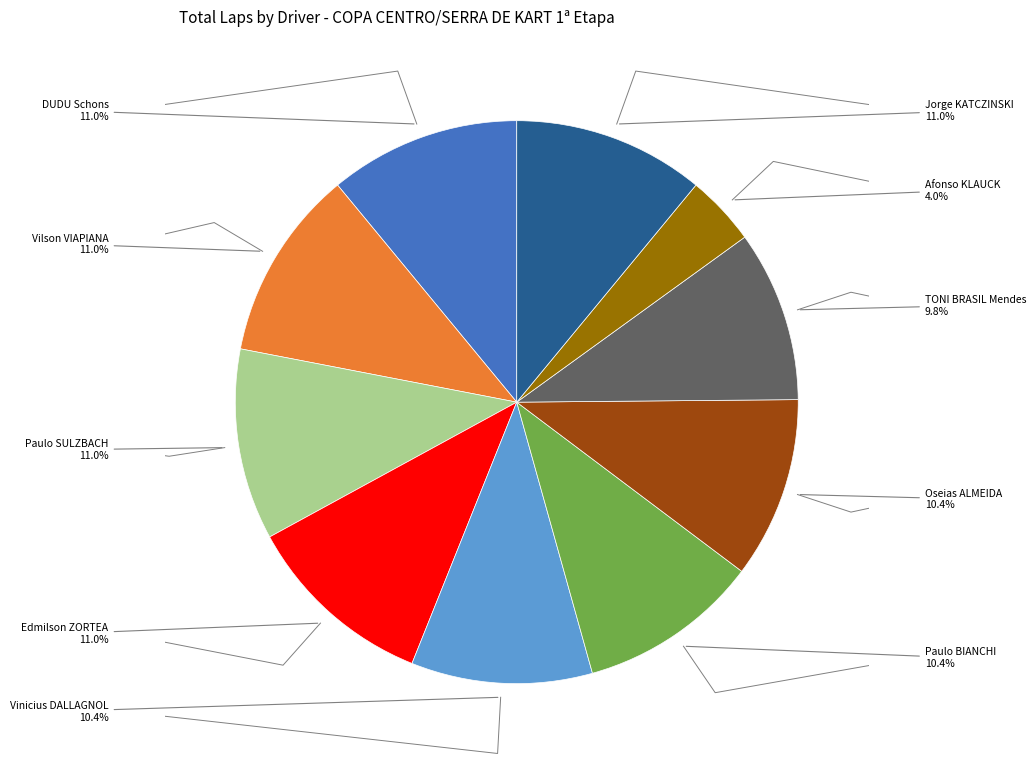

To the nearest percent, what is the average slice percentage?

10%